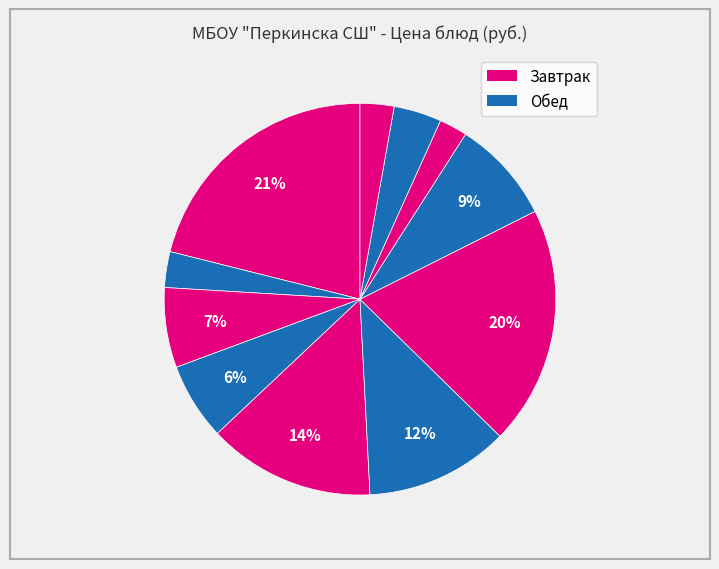

Is there a majority slice in this chart?

No